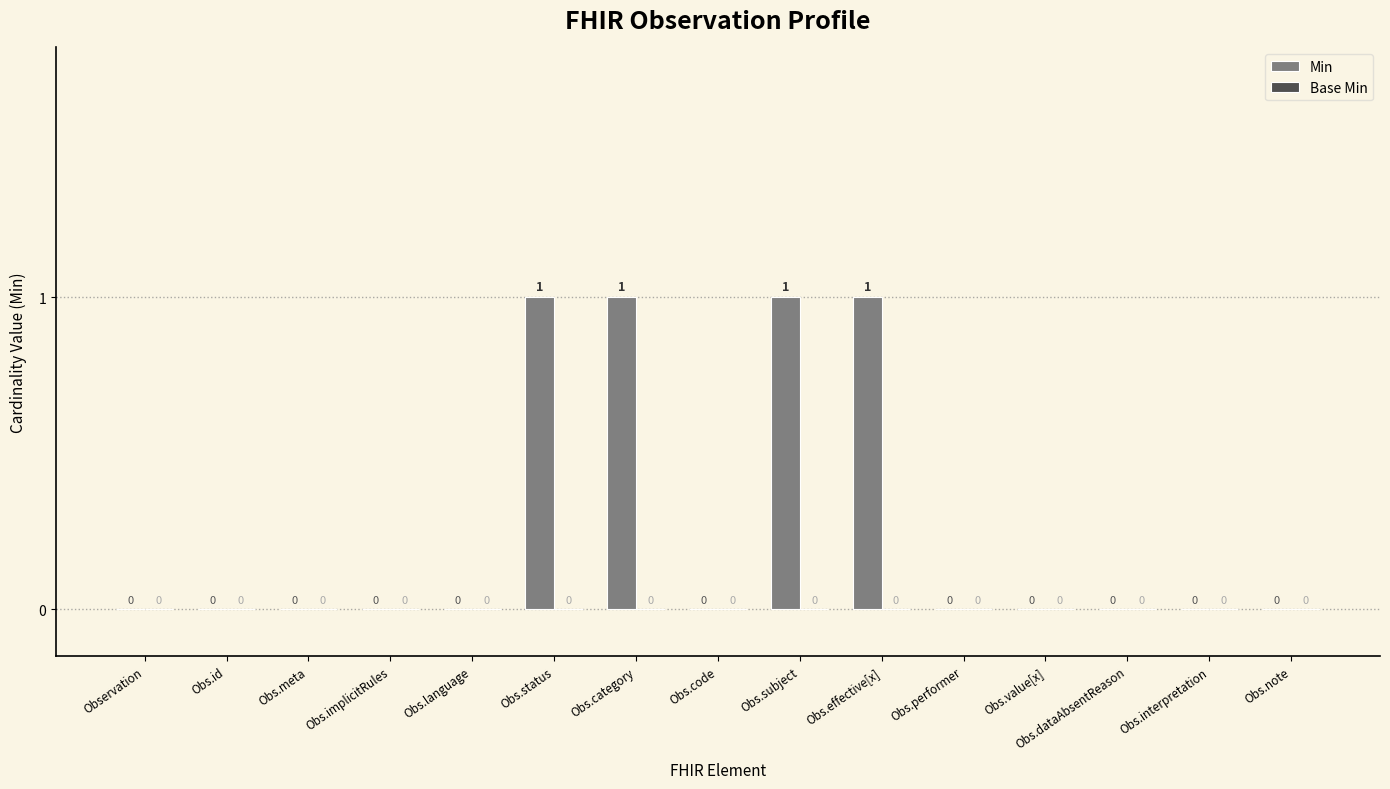

What is the sum of all values?

4